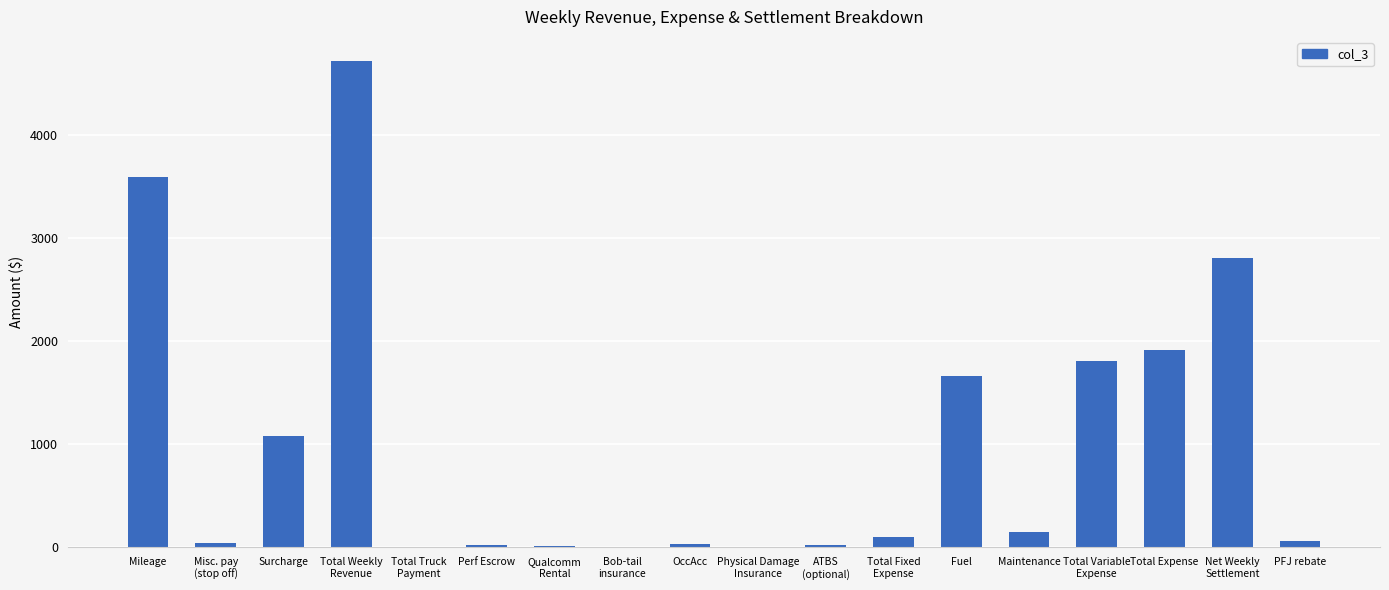

What is the change in value from Surcharge to OccAcc?

-1043.4